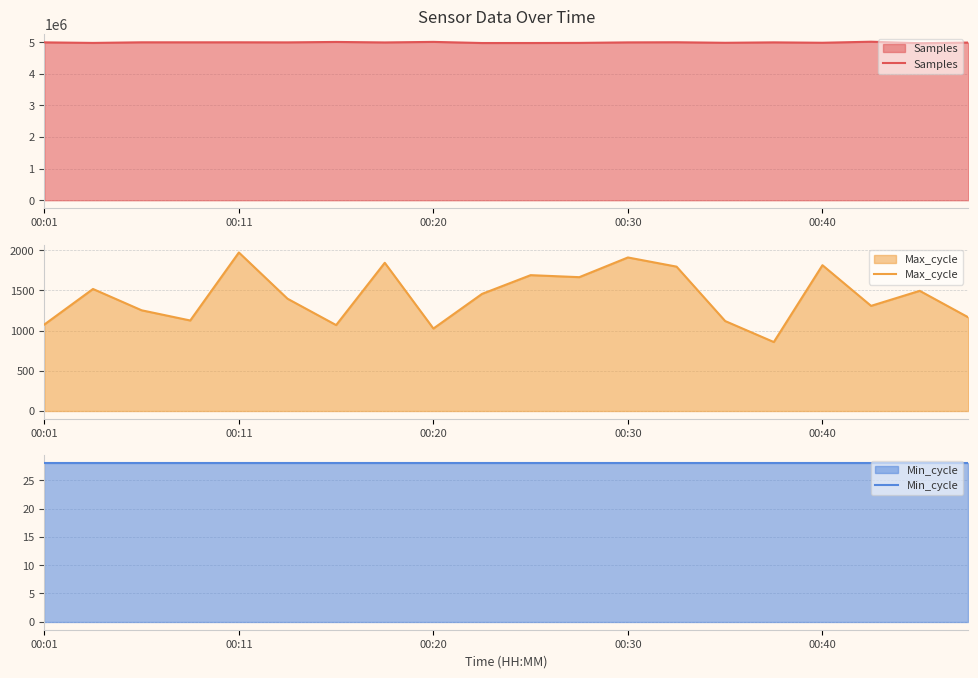

The value of Samples at 15 is 7384769. True or false?

False